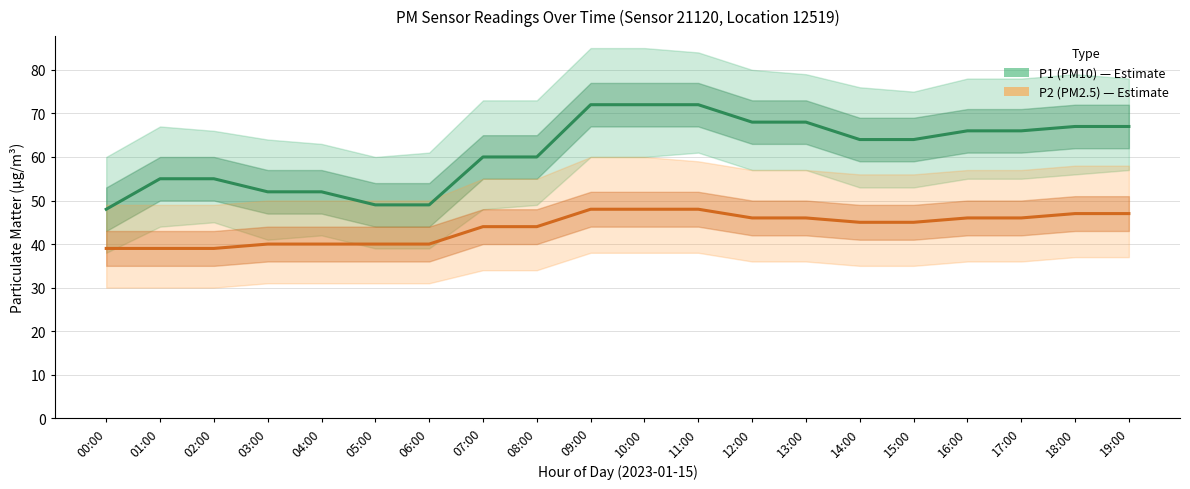

The value of P1 (PM10) at 12:00 is 68. True or false?

True